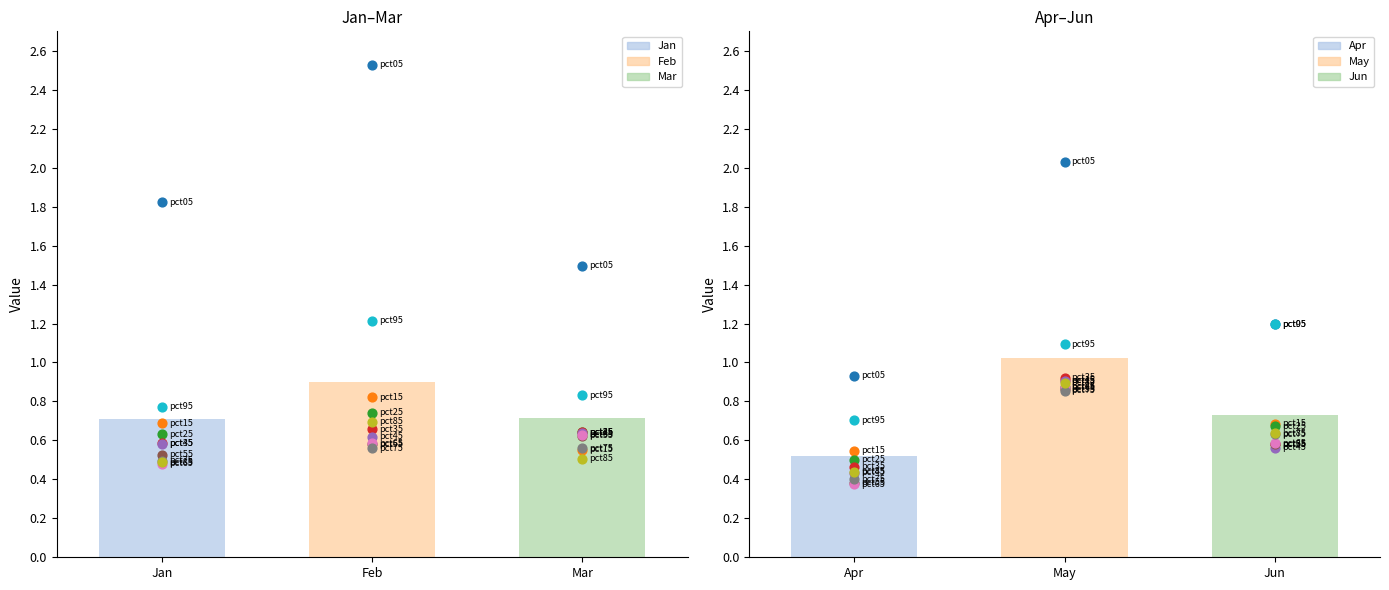

What is the approximate value of Feb at Feb?

0.9